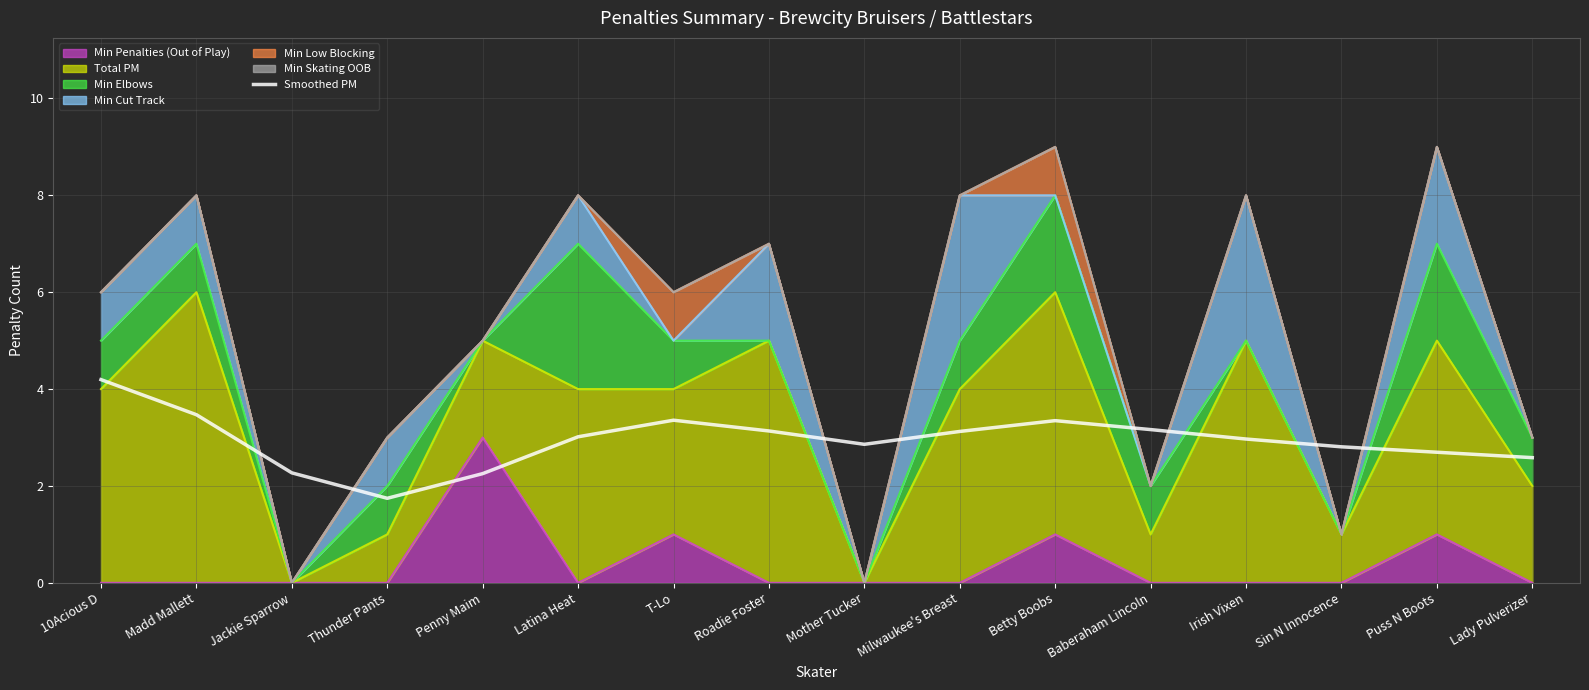

Where does the data first go above 3?

10Acious D